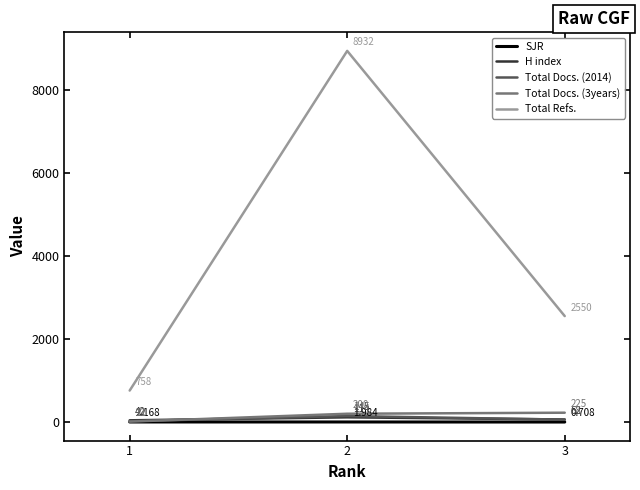

Does the chart display data point markers on the line(s)?

No